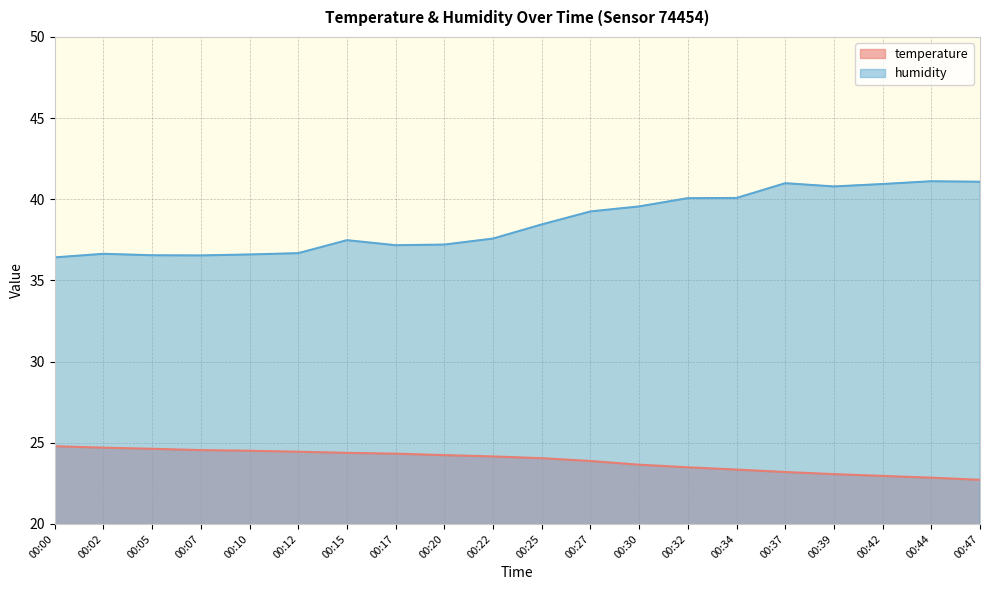

Where is the first local minimum for humidity?

00:07